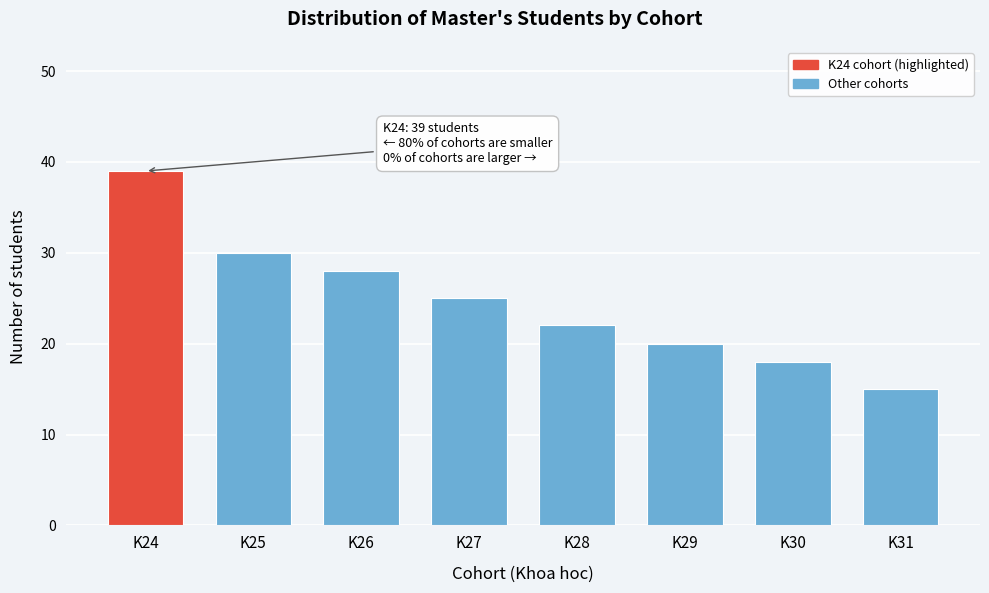

Reading left to right, list all the values displayed in this chart.

K24=39	K25=30	K26=28	K27=25	K28=22	K29=20	K30=18	K31=15